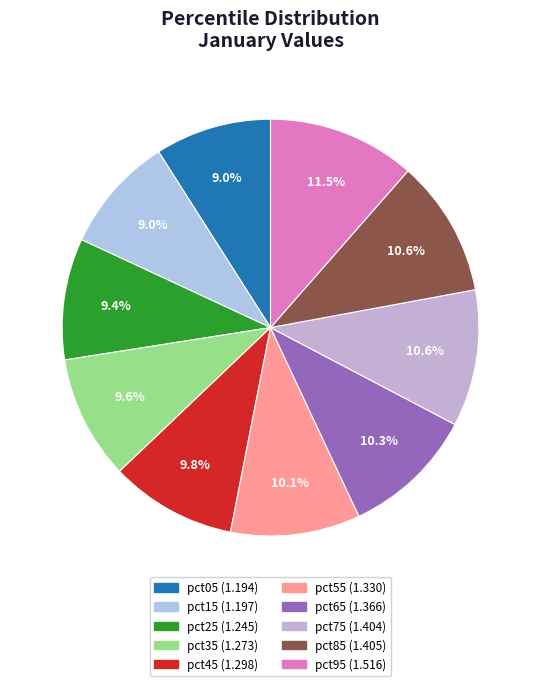

What is the total percentage of pct35 and pct65?

19.9%